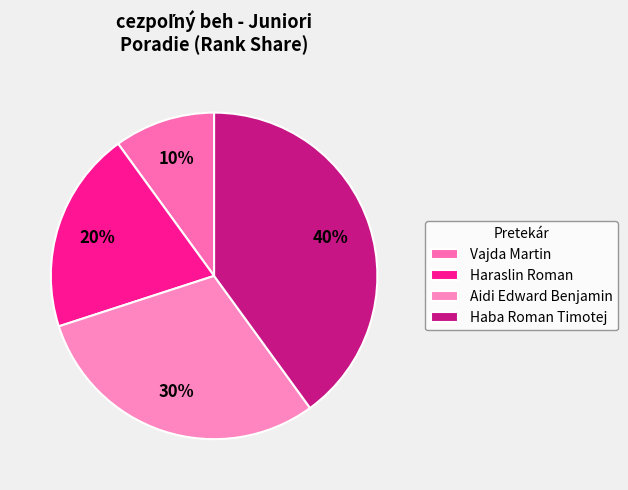

Rank the categories by value from highest to lowest.

Haba Roman Timotej, Aidi Edward Benjamin, Haraslin Roman, Vajda Martin